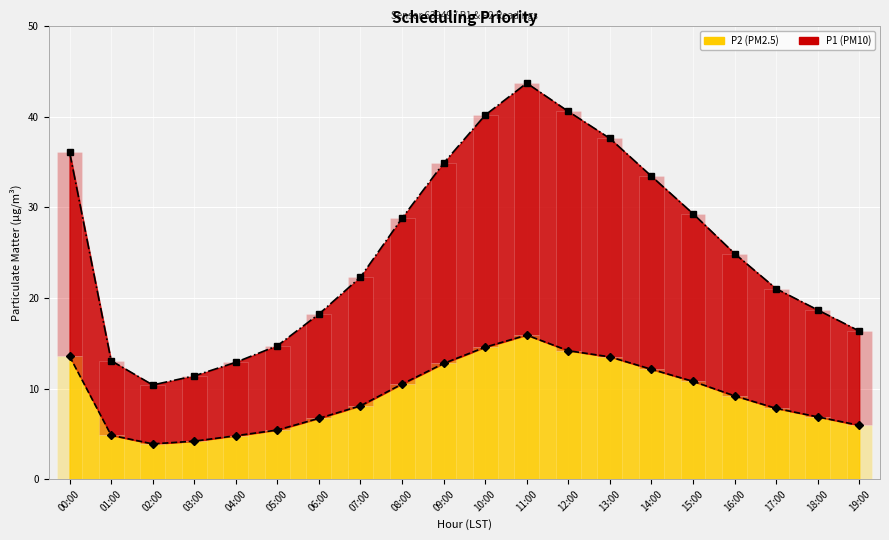

Where is P2 line nearest to the value 9?

16:00